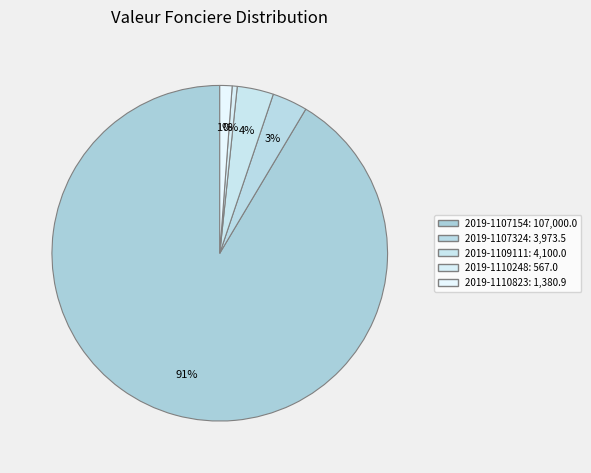

What portion of the pie excludes 2019-1107154?

8.6%